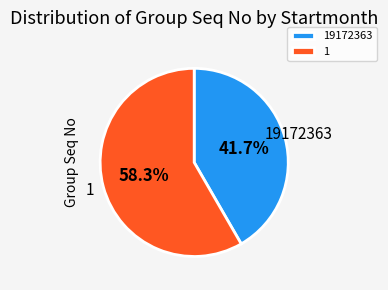

To the nearest percent, what percentage of the pie is 19172363?

42%